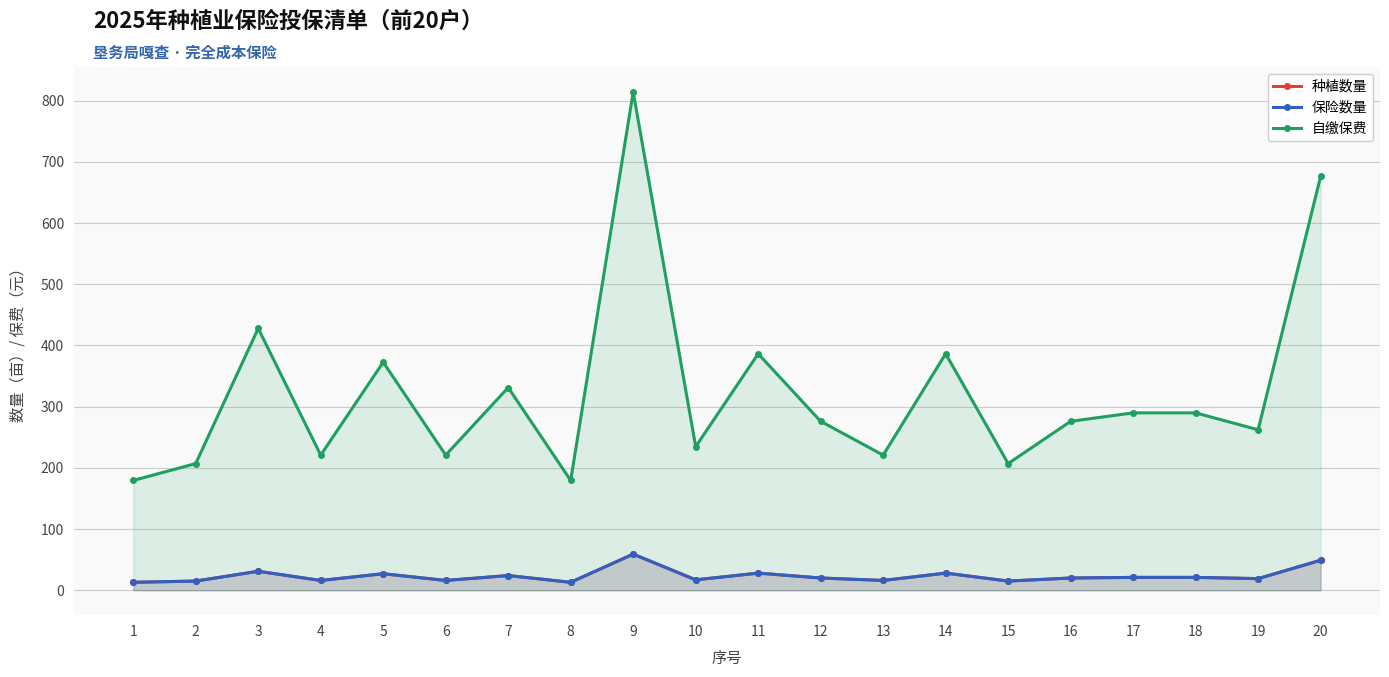

The 种植数量 series shows 16.0 at 4. True or false?

True